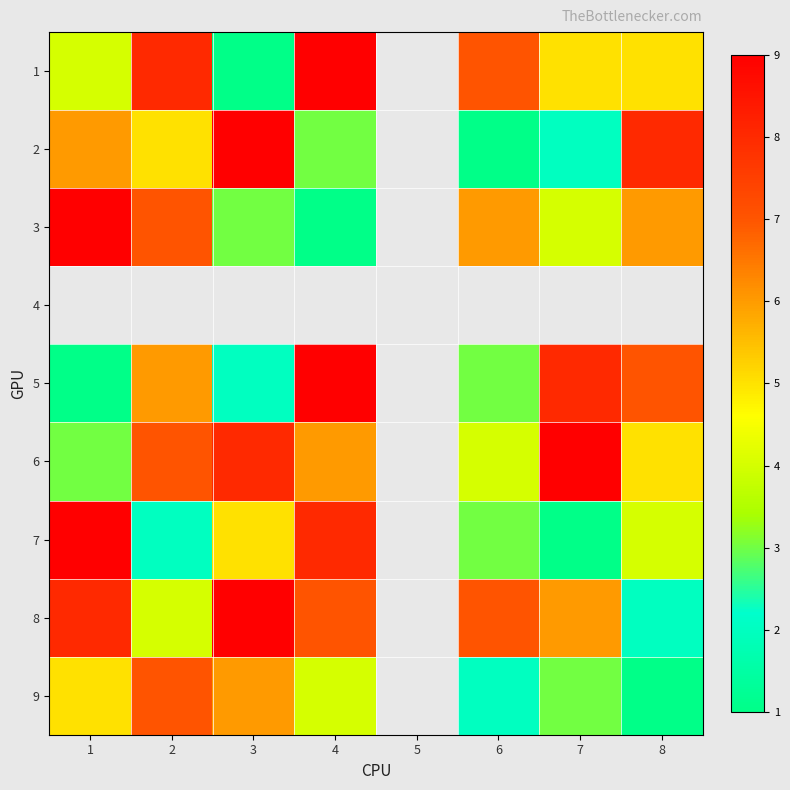

Where is 6 nearest to the value 6?

4